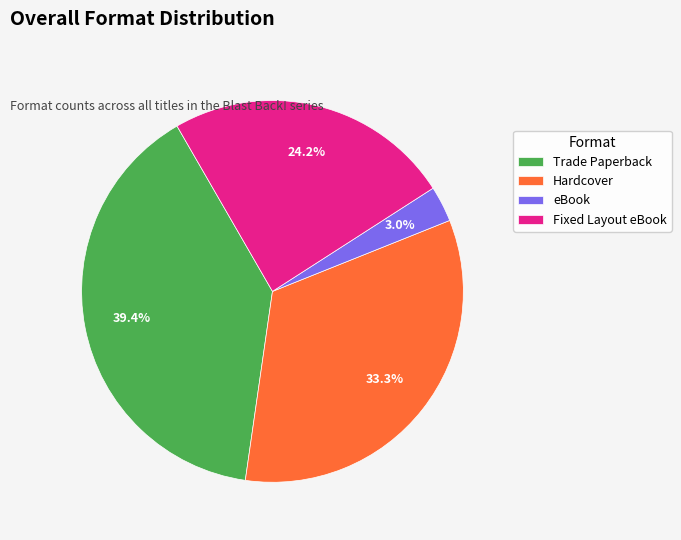

The eBook slice represents 3% of the pie. True or false?

True